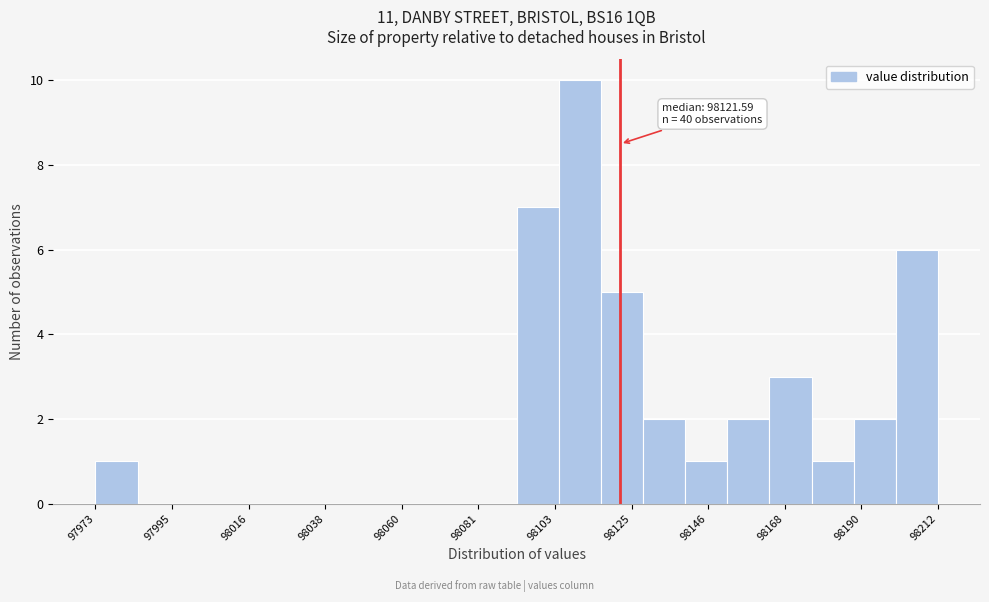

Read against the x-axis, roughly where is the centre of the tallest bar?

98110